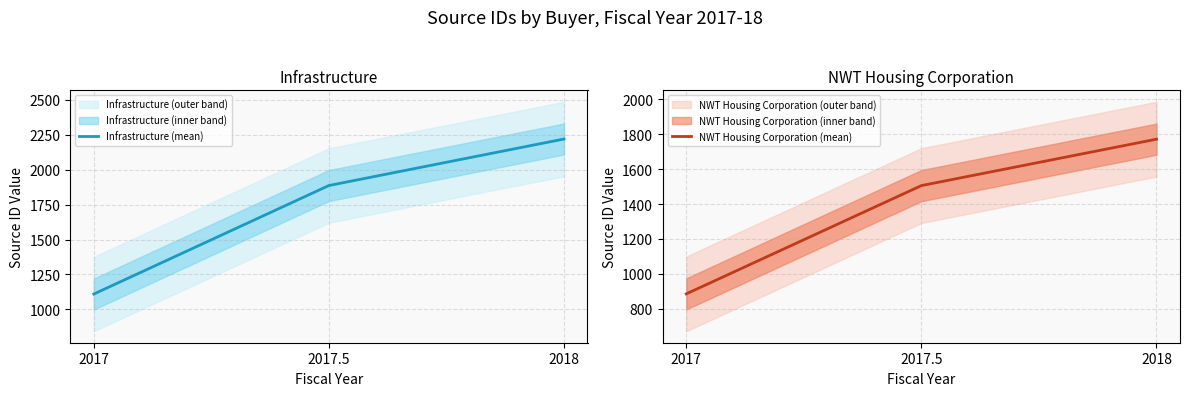

Which series has the largest range (max minus min)?

Infrastructure (mean)